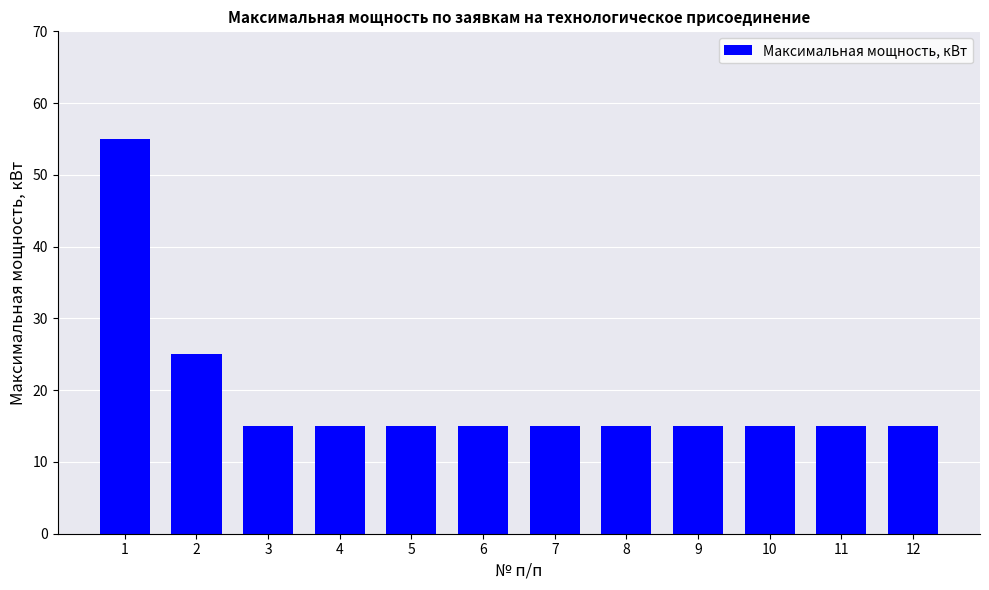

The chart shows a value of 15 at 5. True or false?

True